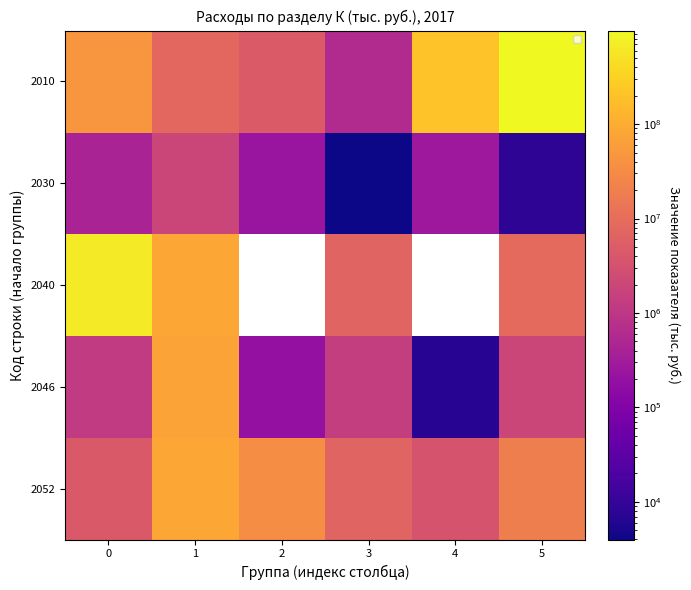

True or false: 2010 has a value of 47570877.0 at 0.

True